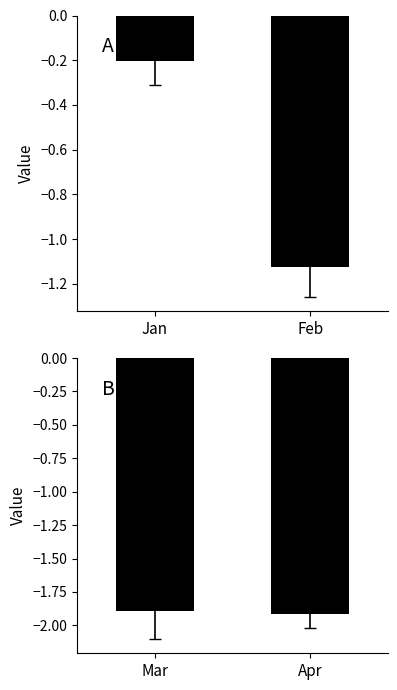

True or false: Top Panel has a value of -1.8 at Feb.

False